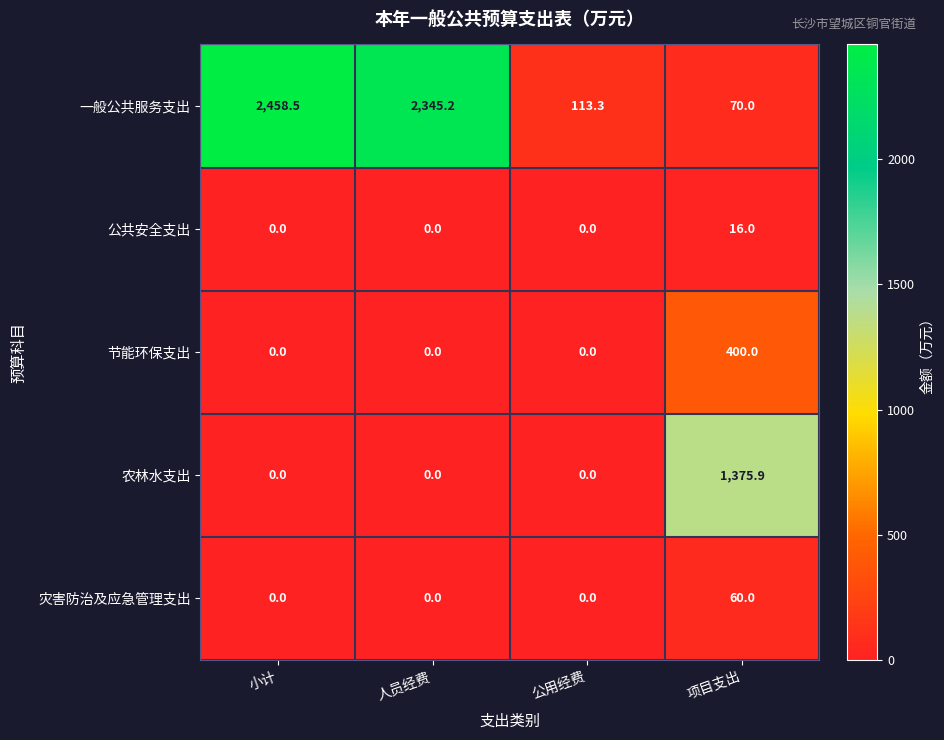

Which category has the highest value in the 农林水支出 series?

项目支出